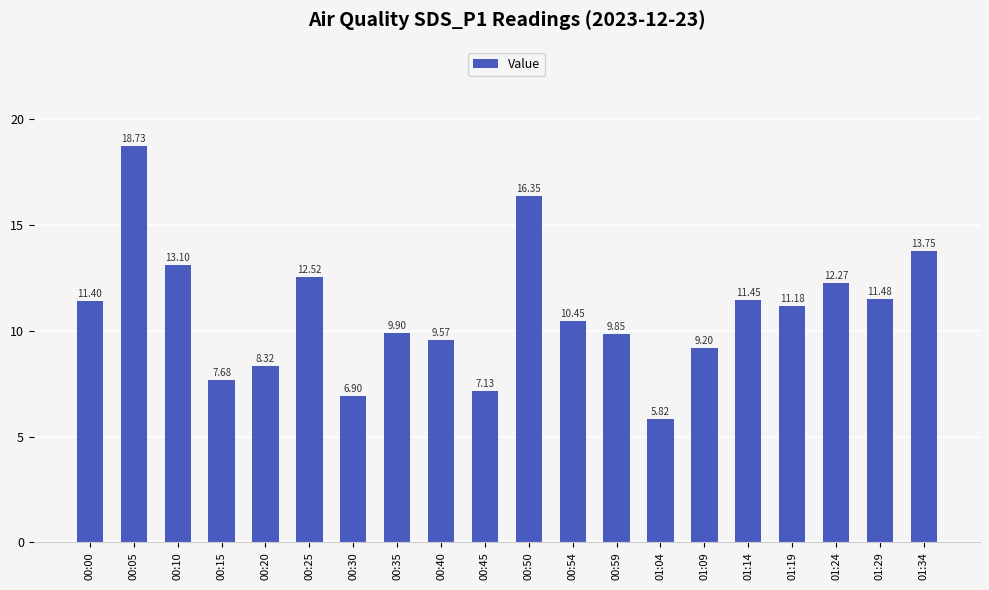

The chart shows a value of 29.1 at 00:50. True or false?

False